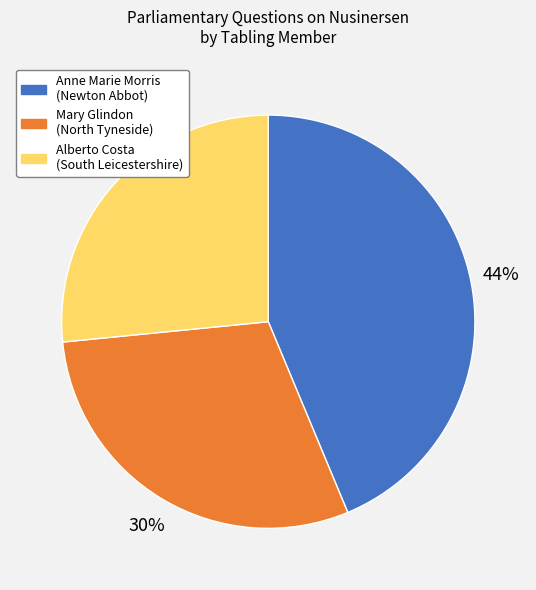

Which has a higher value, Anne Marie Morris (Newton Abbot) or Alberto Costa (South Leicestershire)?

Anne Marie Morris (Newton Abbot)